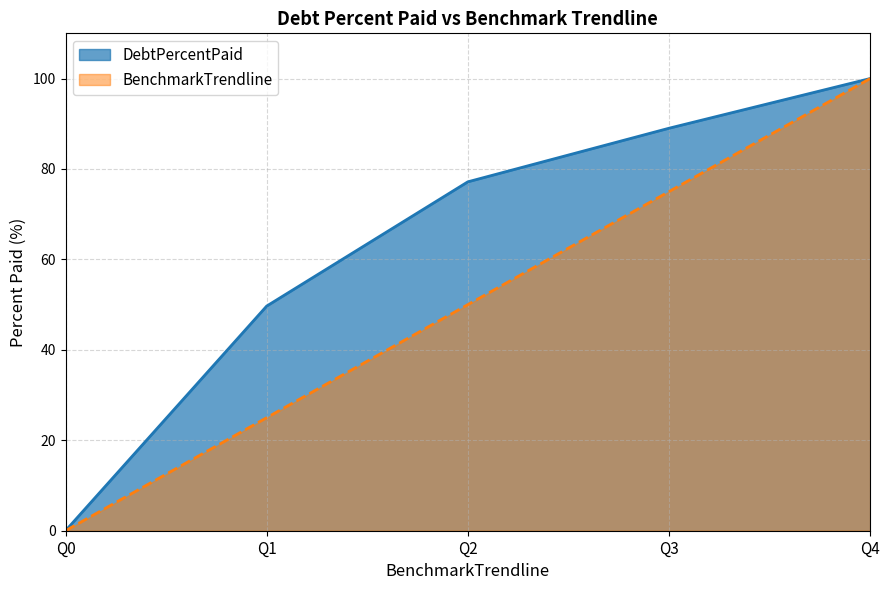

What is the sum of all BenchmarkTrendline values?

250.0